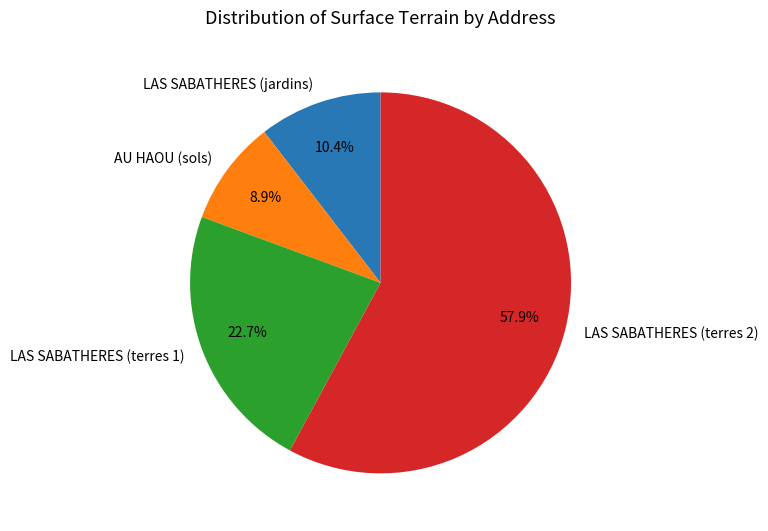

To the nearest percent, what is the combined percentage of LAS SABATHERES (terres 1) and AU HAOU (sols)?

32%